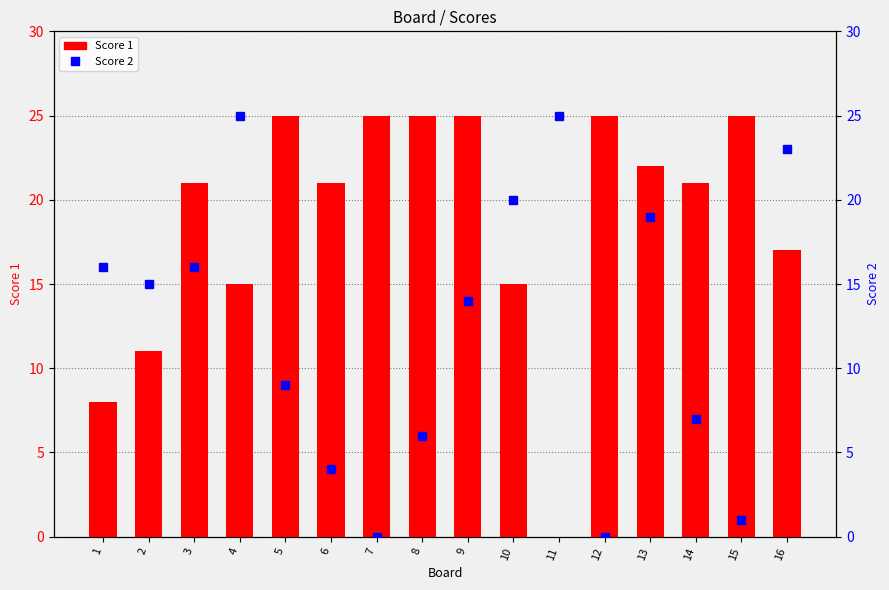

What is the difference between the Score 2 values at 1 and 16?

7